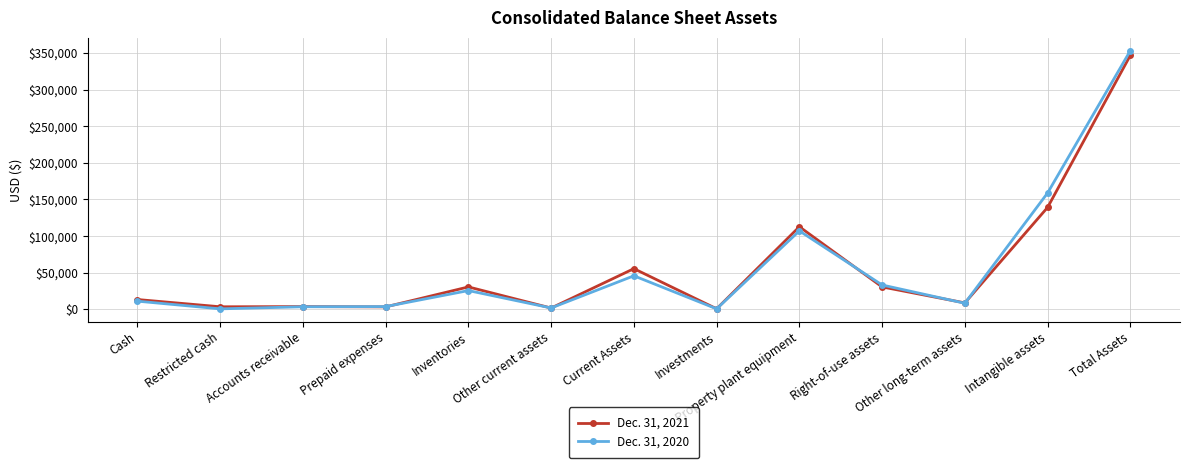

At which category is the sum across all series the highest?

Total Assets